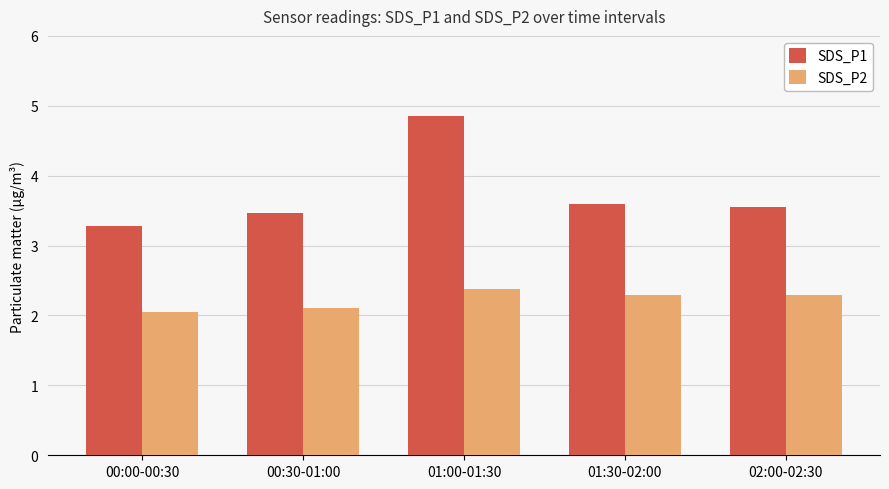

The SDS_P1 series shows 1.7 at 01:00-01:30. True or false?

False